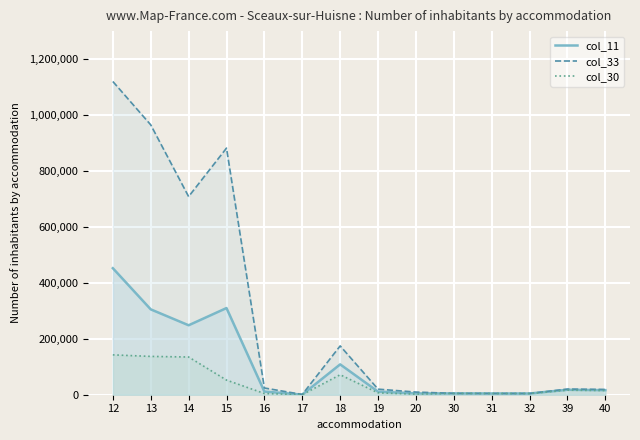

Is the value of col_30 at 15 greater than the value of col_33 at 32?

Yes